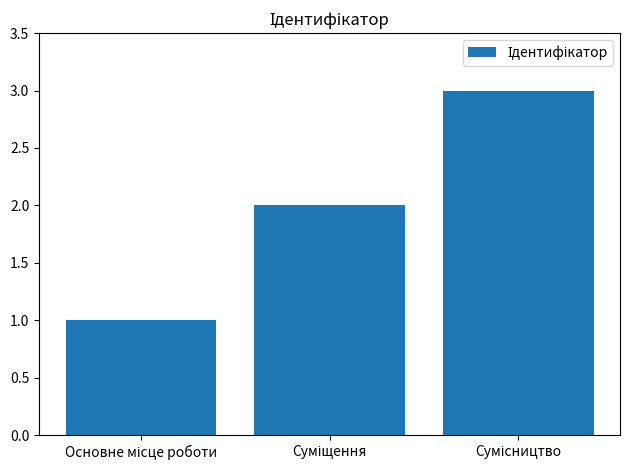

What is the difference between the maximum and second lowest values?

1